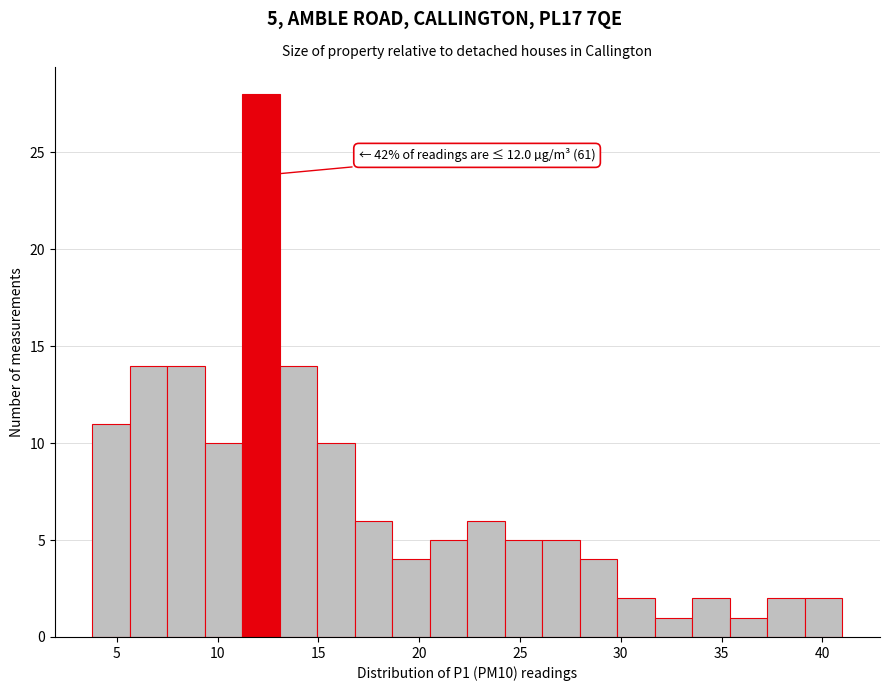

Around what value on the x-axis is the tallest bar? Give the approximate position of its centre, as read against the axis.

12.0